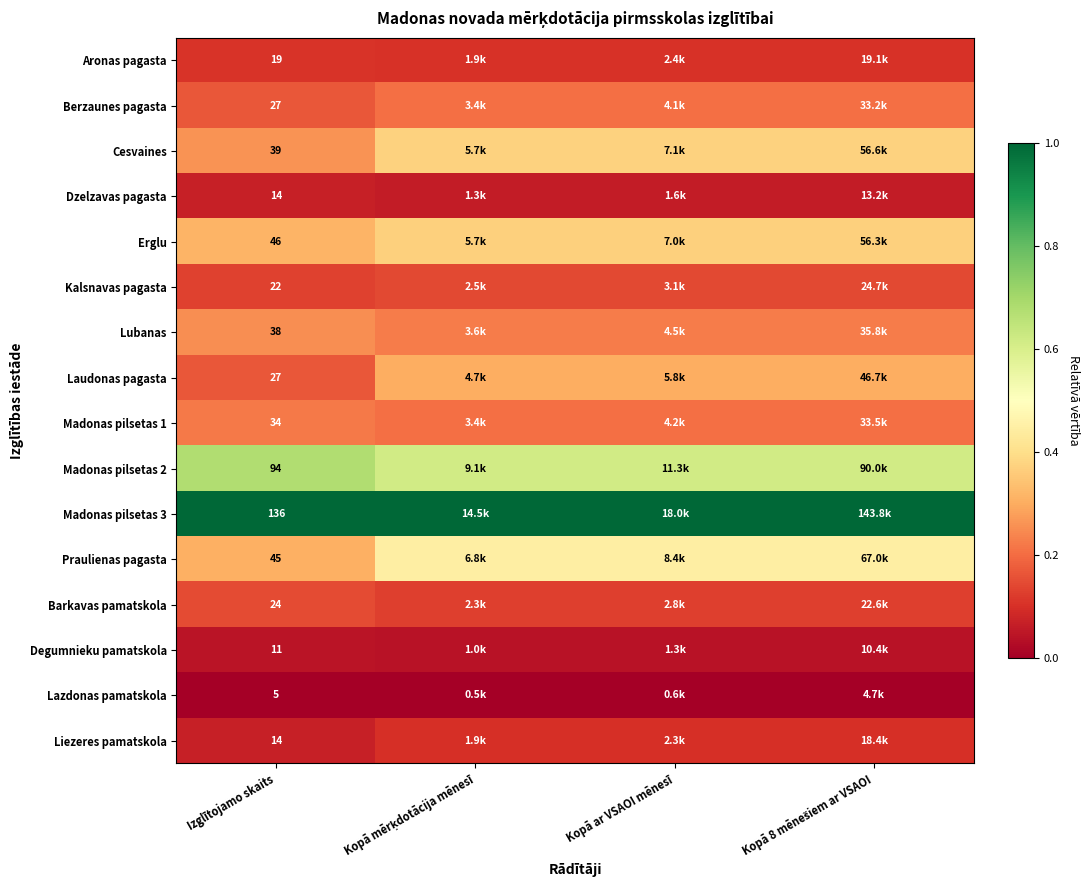

Count the number of data series in this chart.

16